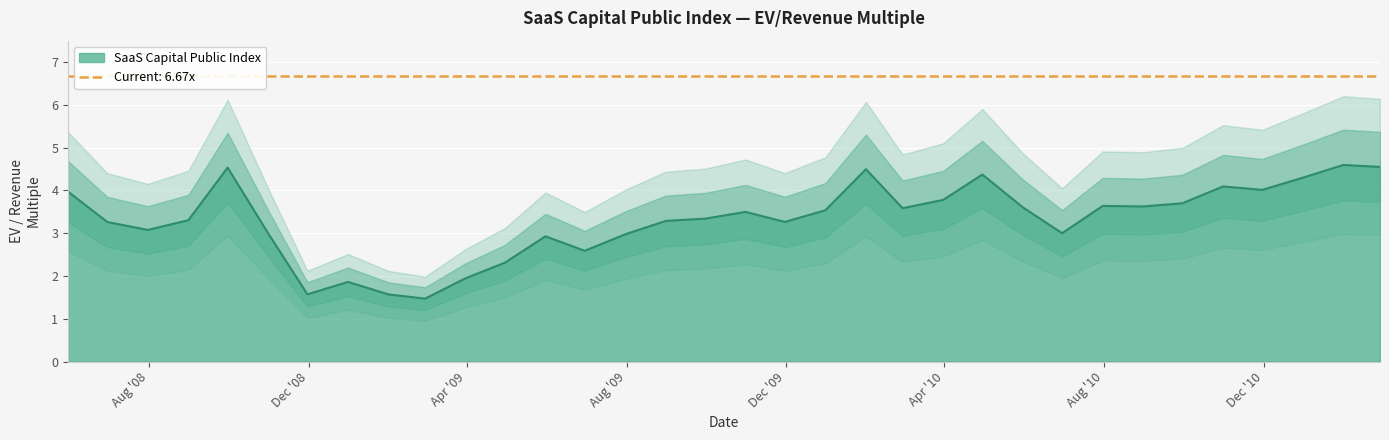

How many categories are shown in the chart?

34